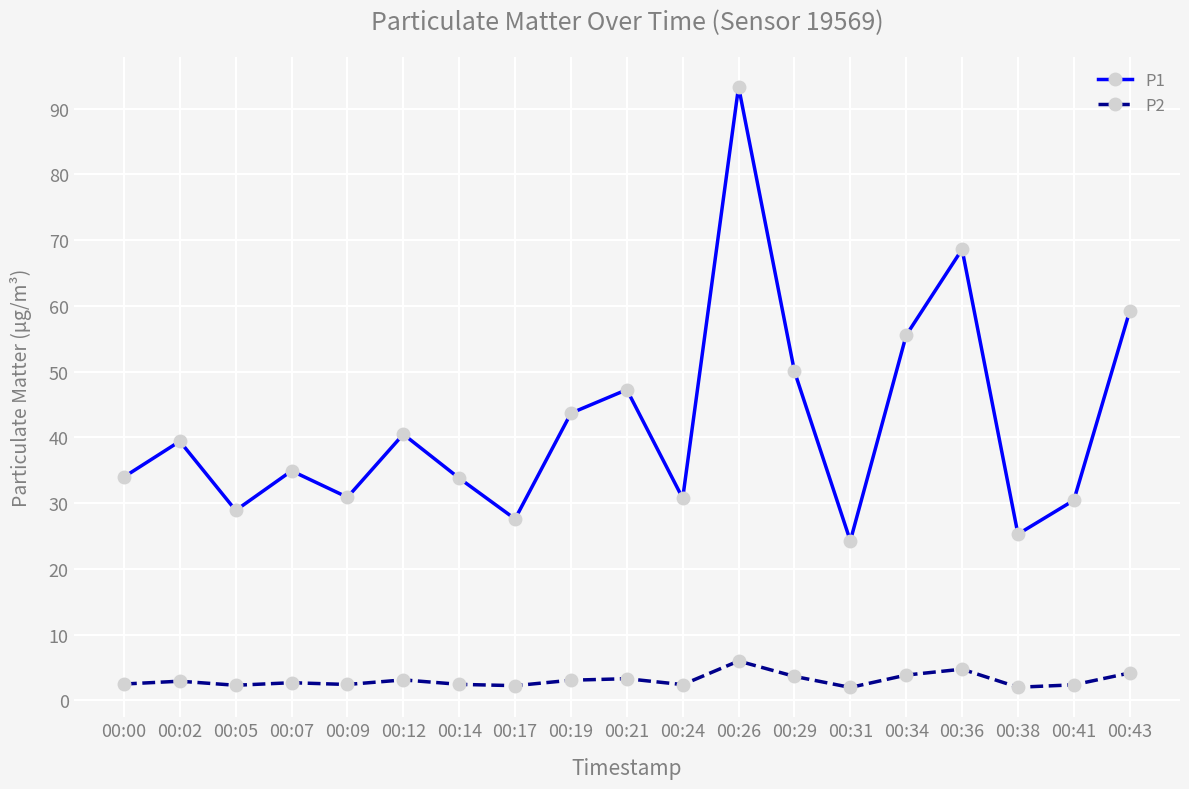

Which series has the largest range (max minus min)?

P1